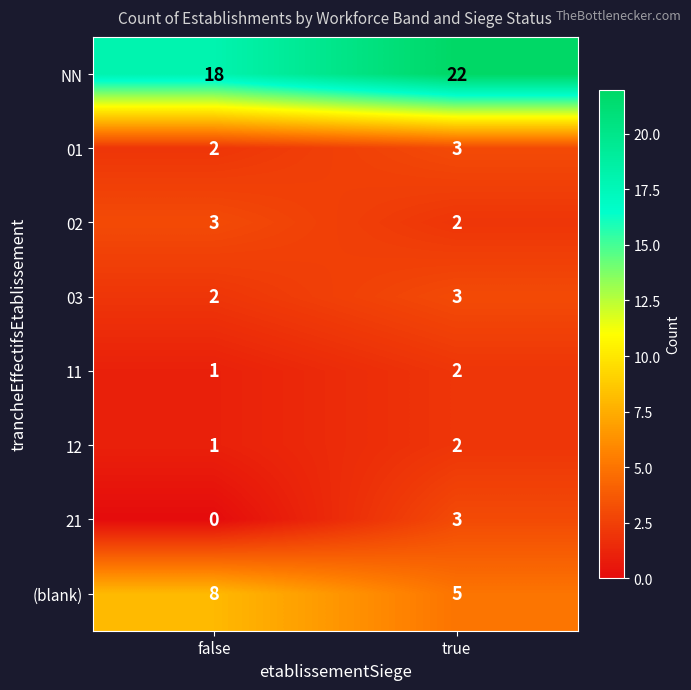

Reading right to left, transcribe all the data shown in this chart.

NN: 22	18
01: 3	2
02: 2	3
03: 3	2
11: 2	1
12: 2	1
21: 3	0
(blank): 5	8